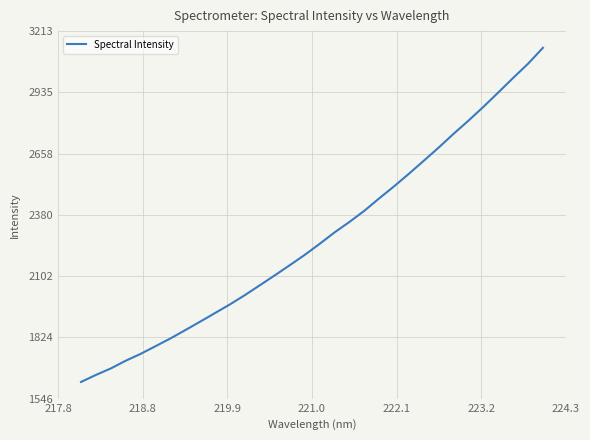

What is the minimum value shown in the chart?

1622.0